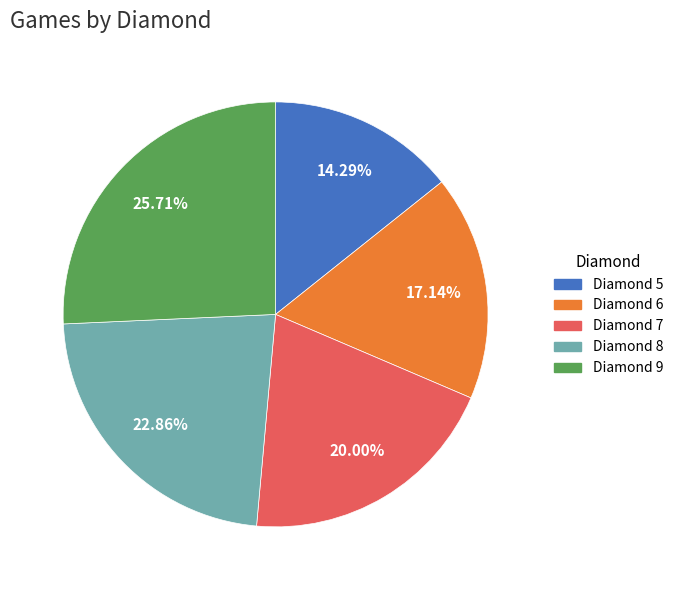

Is Diamond 9 the majority of the pie?

No